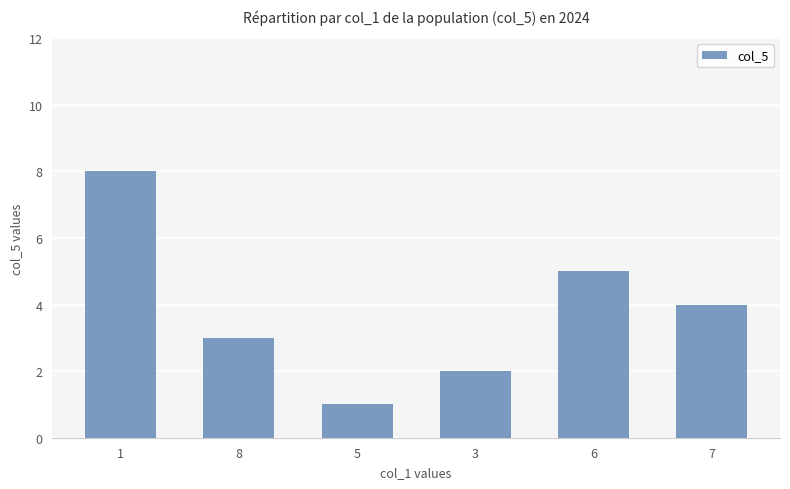

Rank the categories by value from highest to lowest.

1, 6, 7, 8, 3, 5